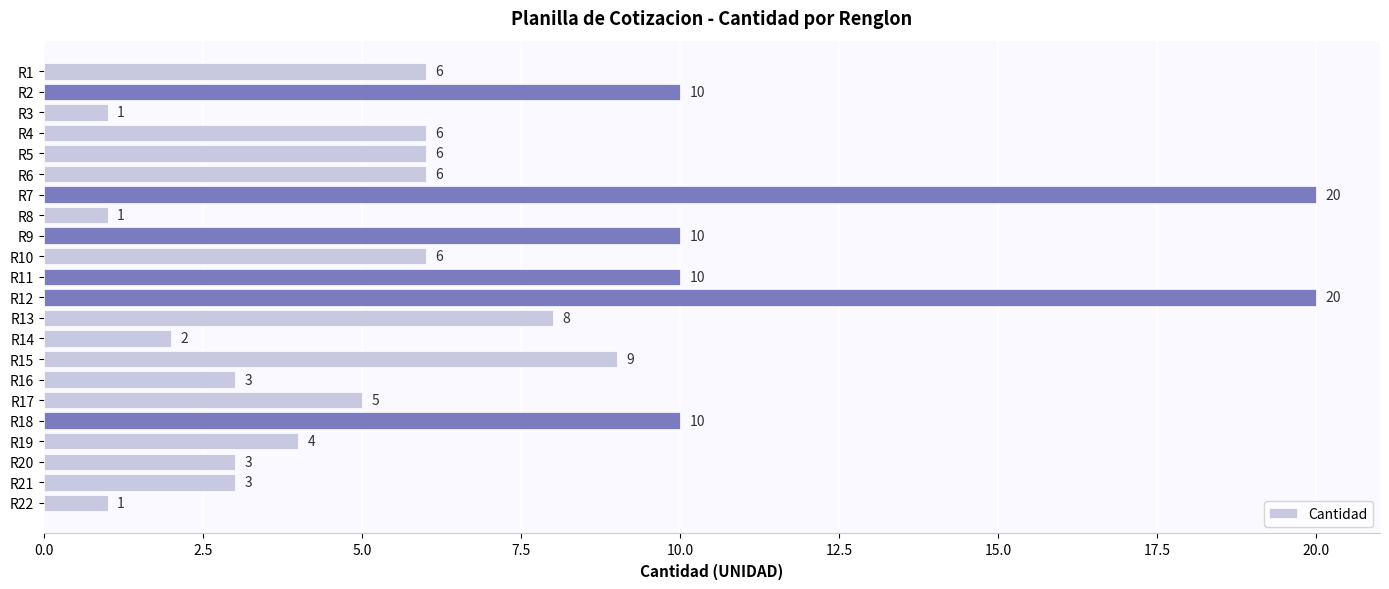

What is the smallest value displayed?

1